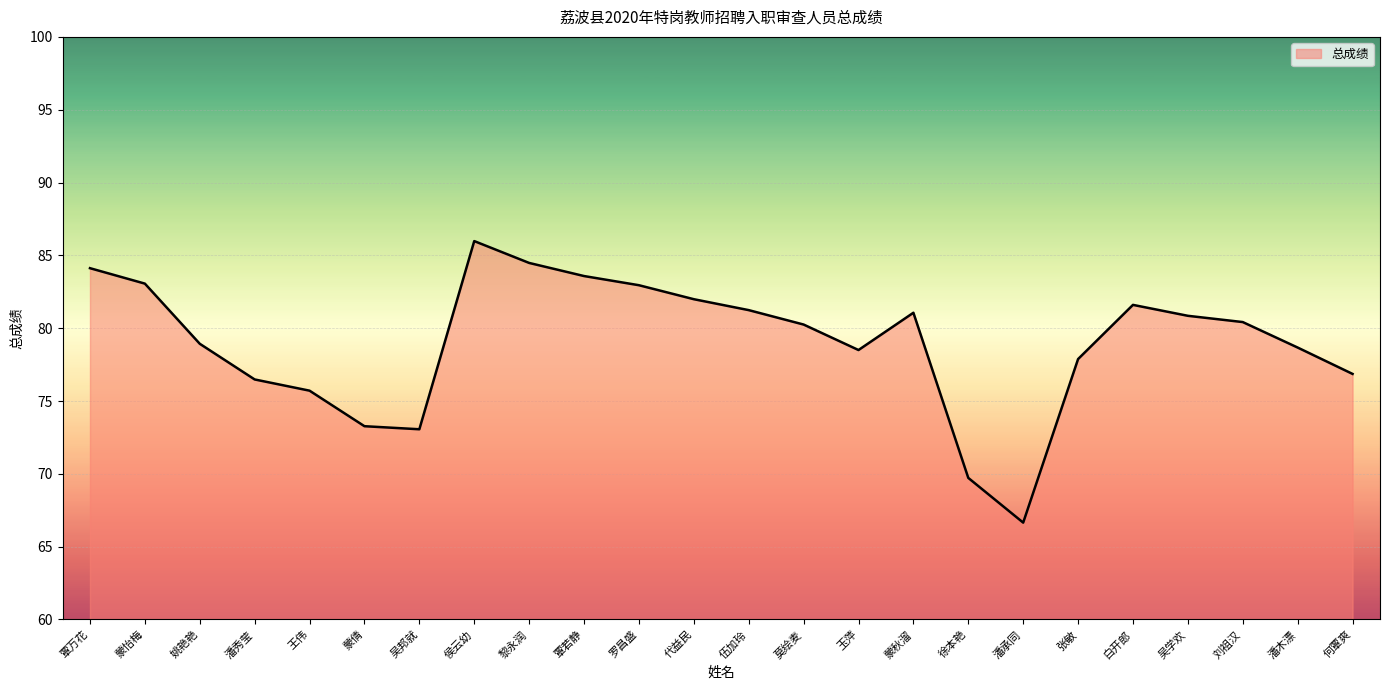

What value does the data have at 玉萍?

78.5